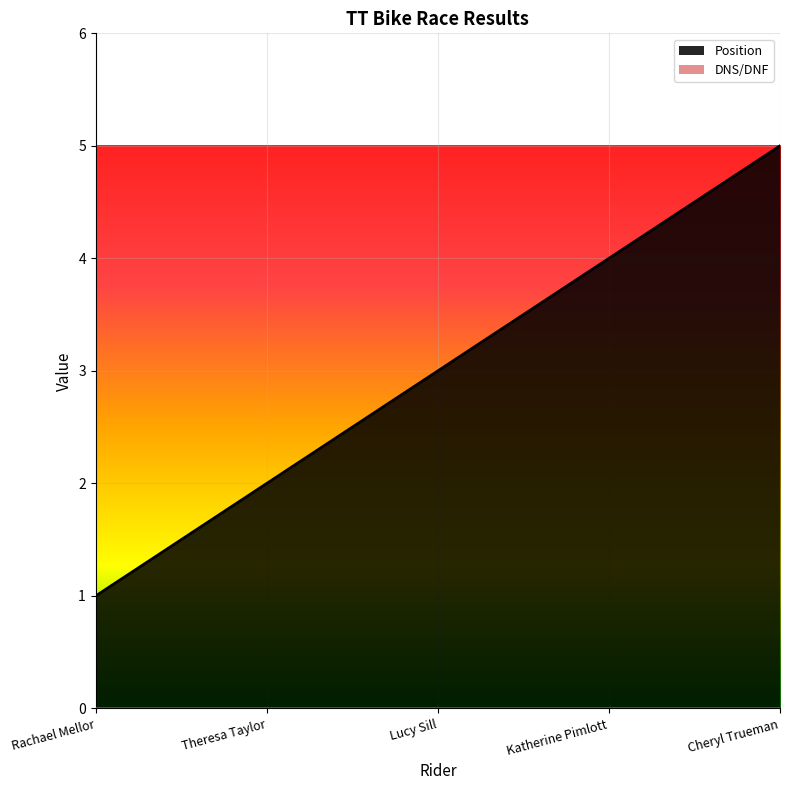

How many data points does each series have?

5